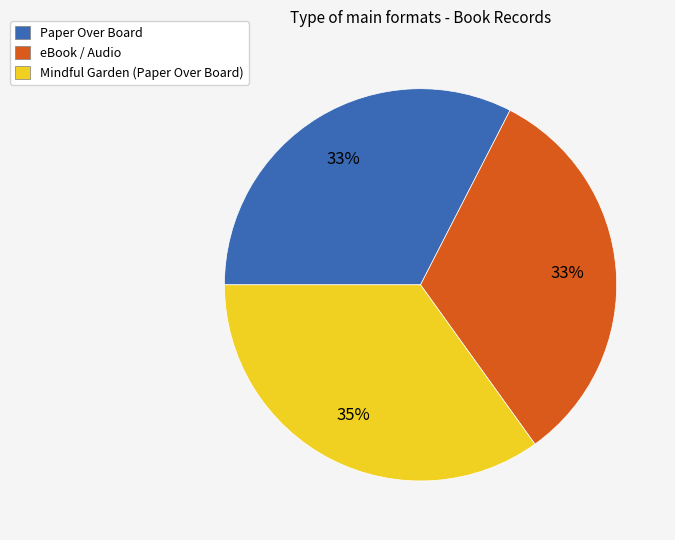

To the nearest percent, what is the combined percentage of Paper Over Board and eBook / Audio?

65%